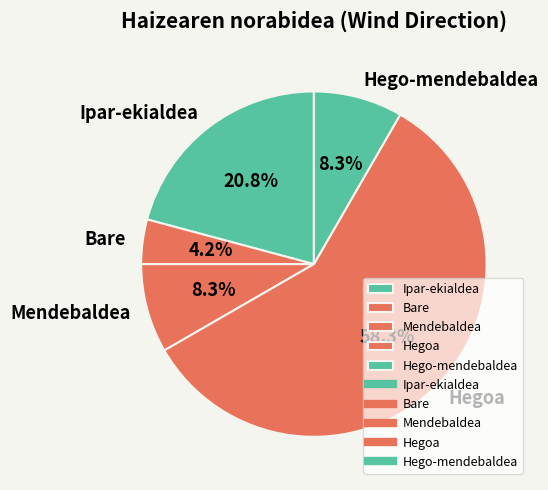

Count the number of slices in the pie.

5